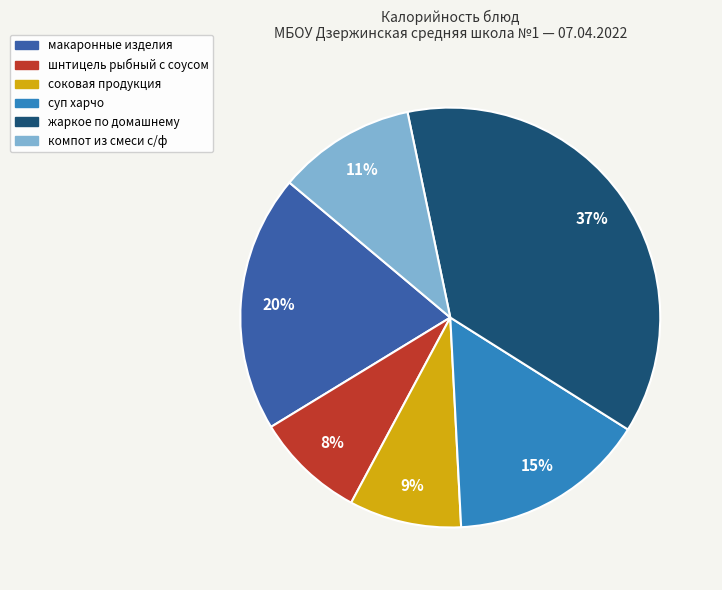

Do жаркое по домашнему and суп харчо together represent more than half of the pie?

Yes